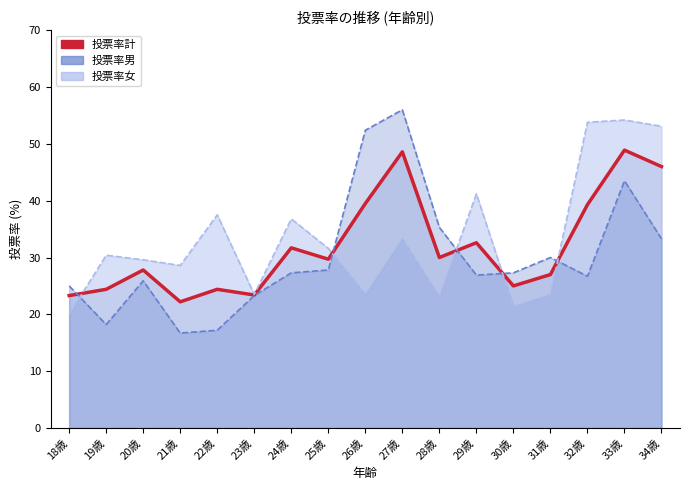

What is the label of the 15th point from the left?

32歳